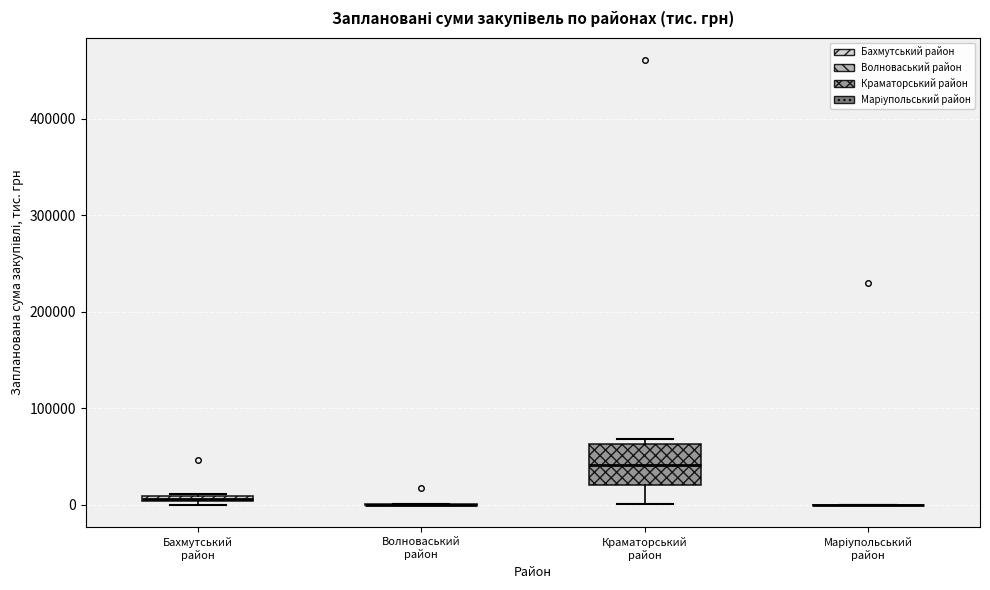

Where is the lower edge of the box for Бахмутський район on the y-axis? The values are not printed on the chart, so give them approximately, as read against the axis.

0